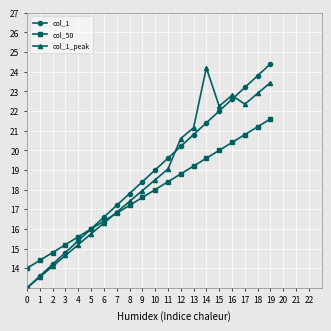

Is the value of col_1_peak at 3 greater than the value of col_1 at 10?

No